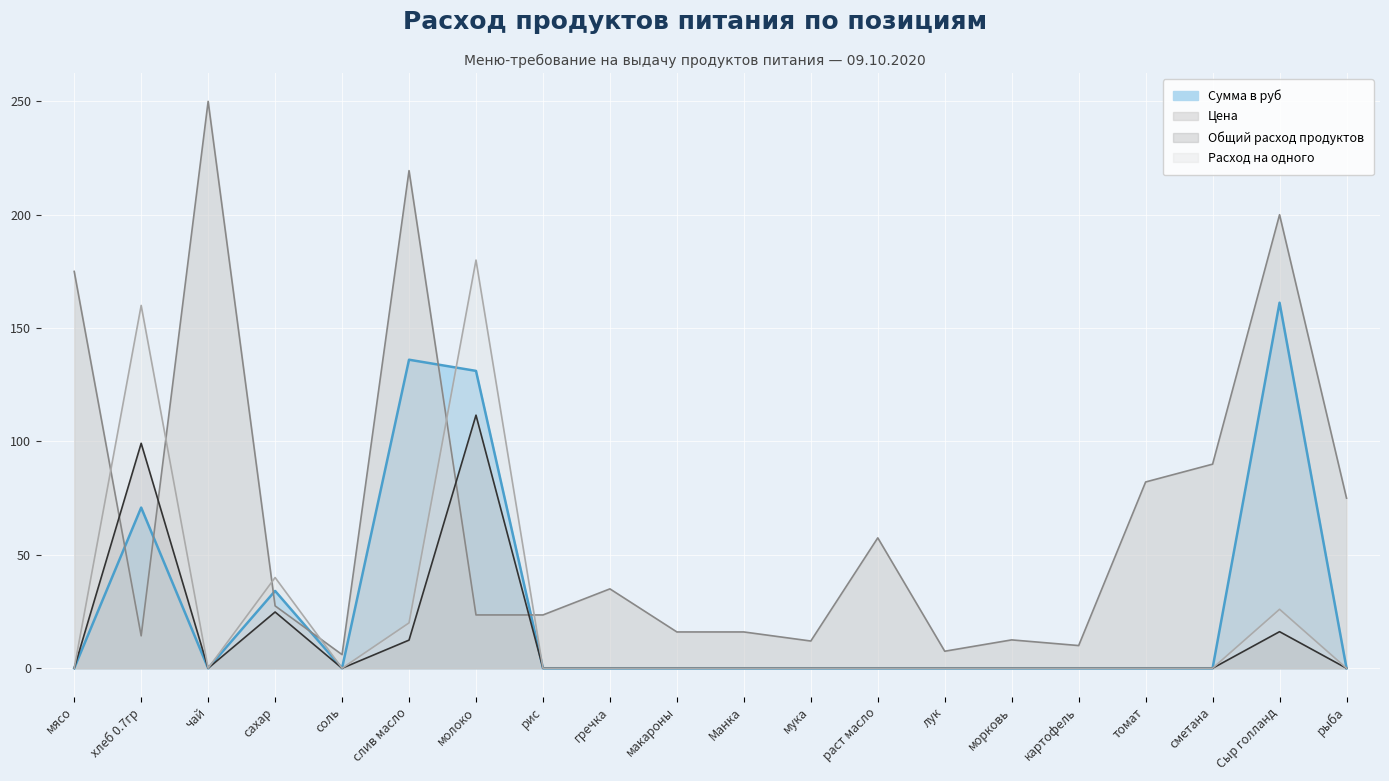

Where is Цена nearest to the value 128?

сметана